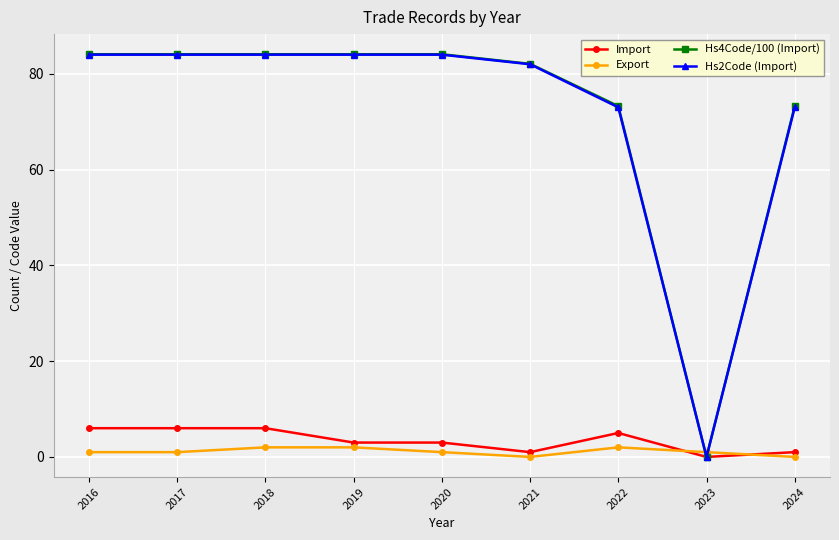

What is the difference between the highest and lowest values at 2020?

83.1